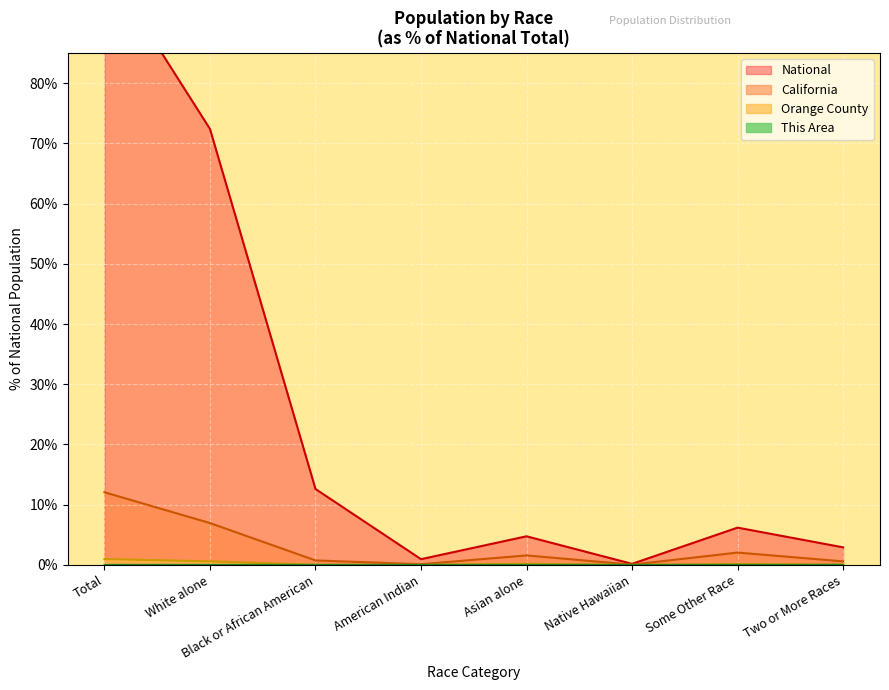

True or false: Orange County has more than 1 points higher than both neighbors.

True